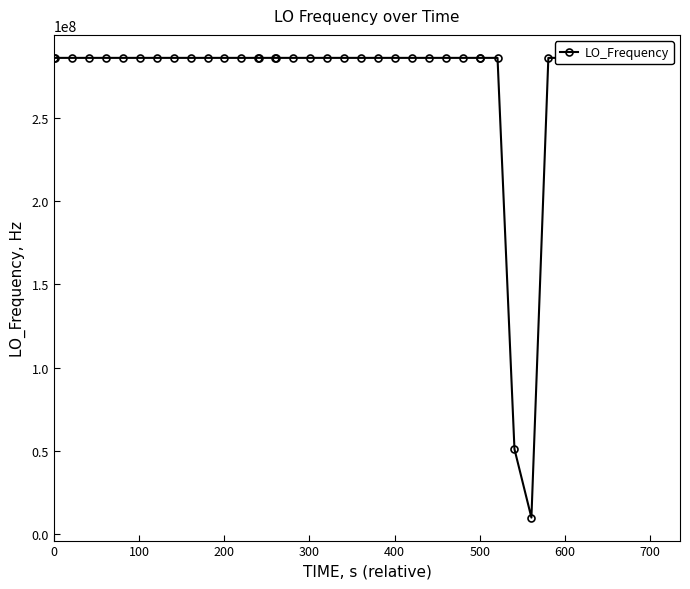

What is the maximum value shown in the chart?

286047010.8